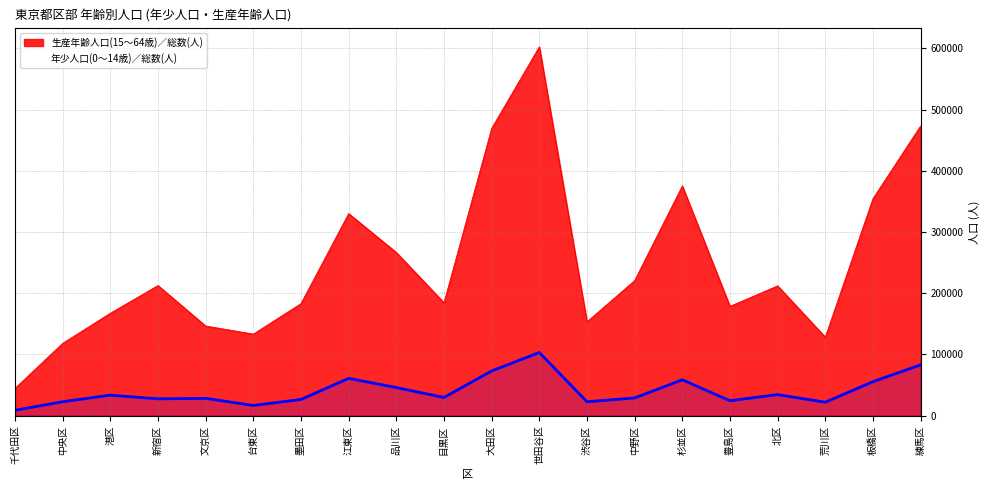

What is the label of the 20th point from the left?

練馬区